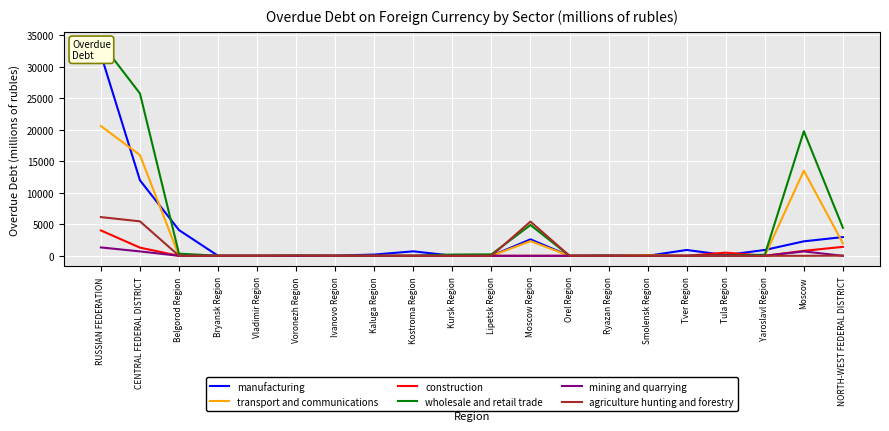

At which label is manufacturing closest to 15978?

CENTRAL FEDERAL DISTRICT